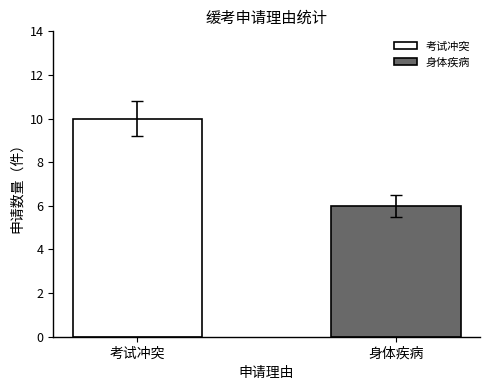

What is the smallest value displayed?

6